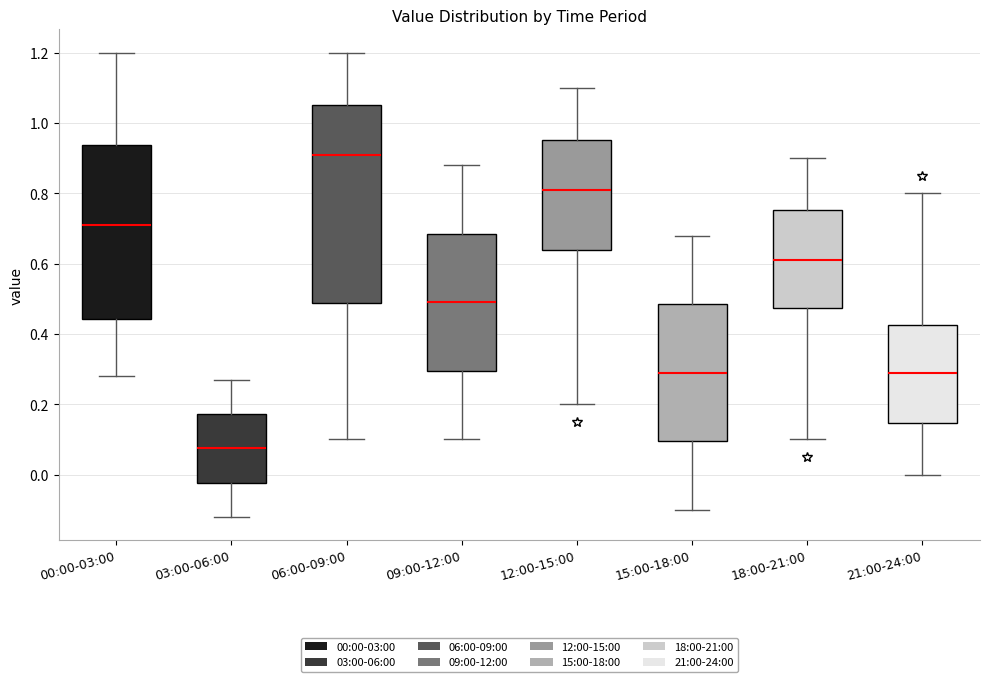

Reading left to right, read every box against the y-axis: the position of its median line, the range the box covers, and the ends of its whiskers. The values are not printed on the chart, so give them approximately, as read against the axis.

00:00-03:00: median 0.72, box 0.44 to 0.94, whiskers 0.28 to 1.20
03:00-06:00: median 0.08, box -0.02 to 0.18, whiskers -0.12 to 0.28
06:00-09:00: median 0.92, box 0.48 to 1.06, whiskers 0.10 to 1.20
09:00-12:00: median 0.50, box 0.30 to 0.68, whiskers 0.10 to 0.88
12:00-15:00: median 0.82, box 0.64 to 0.96, whiskers 0.20 to 1.10
15:00-18:00: median 0.30, box 0.10 to 0.48, whiskers -0.10 to 0.68
18:00-21:00: median 0.62, box 0.48 to 0.76, whiskers 0.10 to 0.90
21:00-24:00: median 0.30, box 0.14 to 0.42, whiskers 0.00 to 0.80